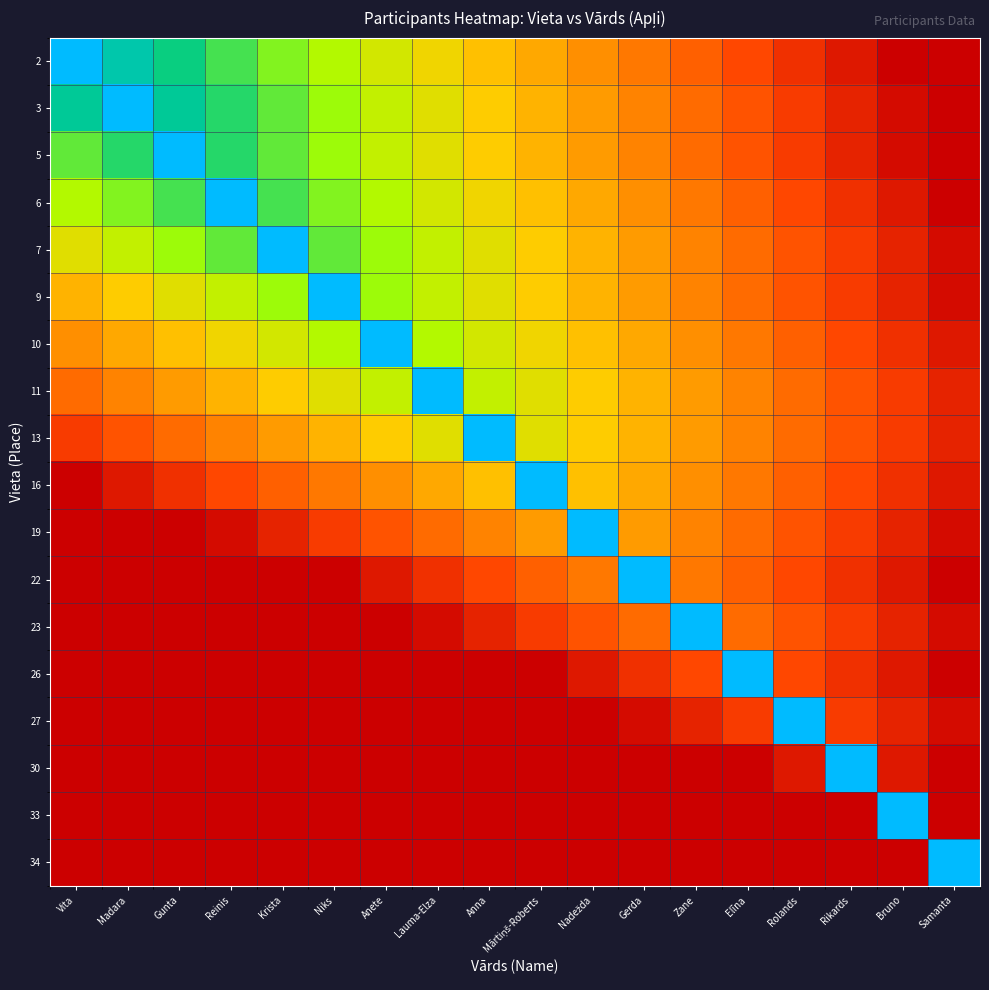

At which category is the sum across all series the highest?

Anete